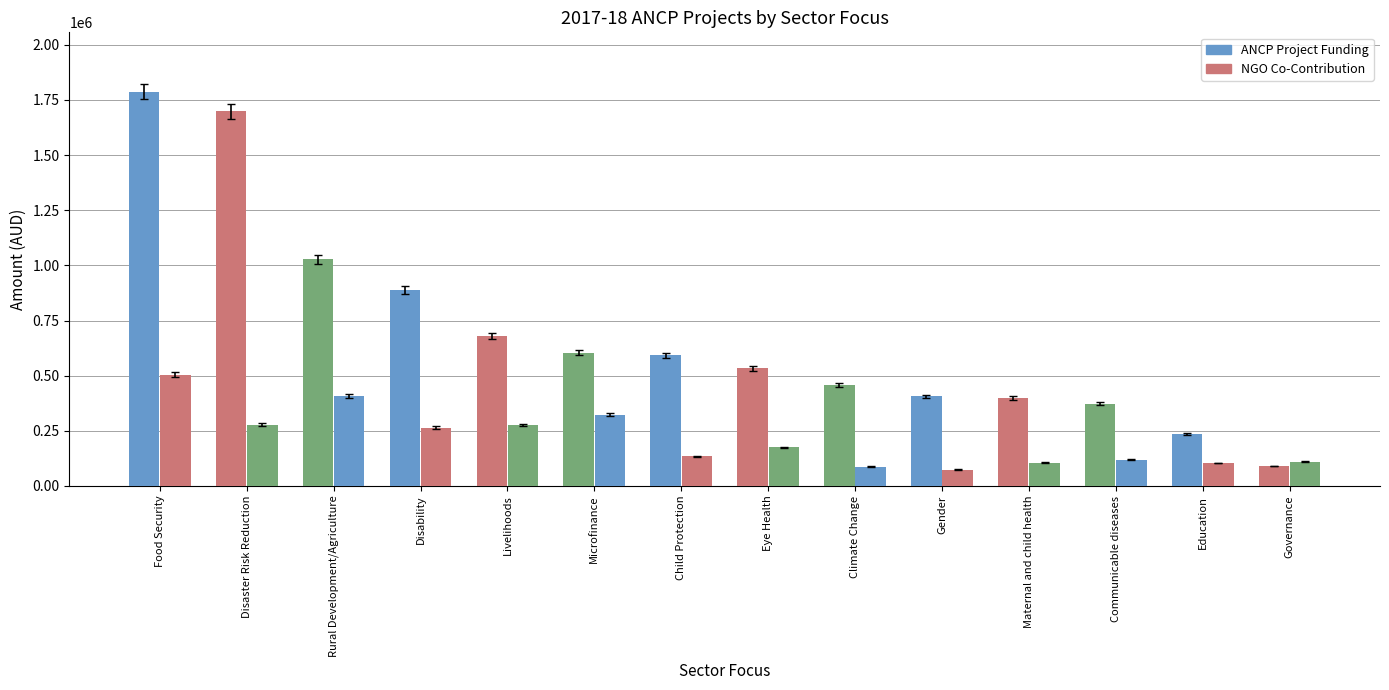

How many data points in NGO Co-Contribution are above 175167?

7